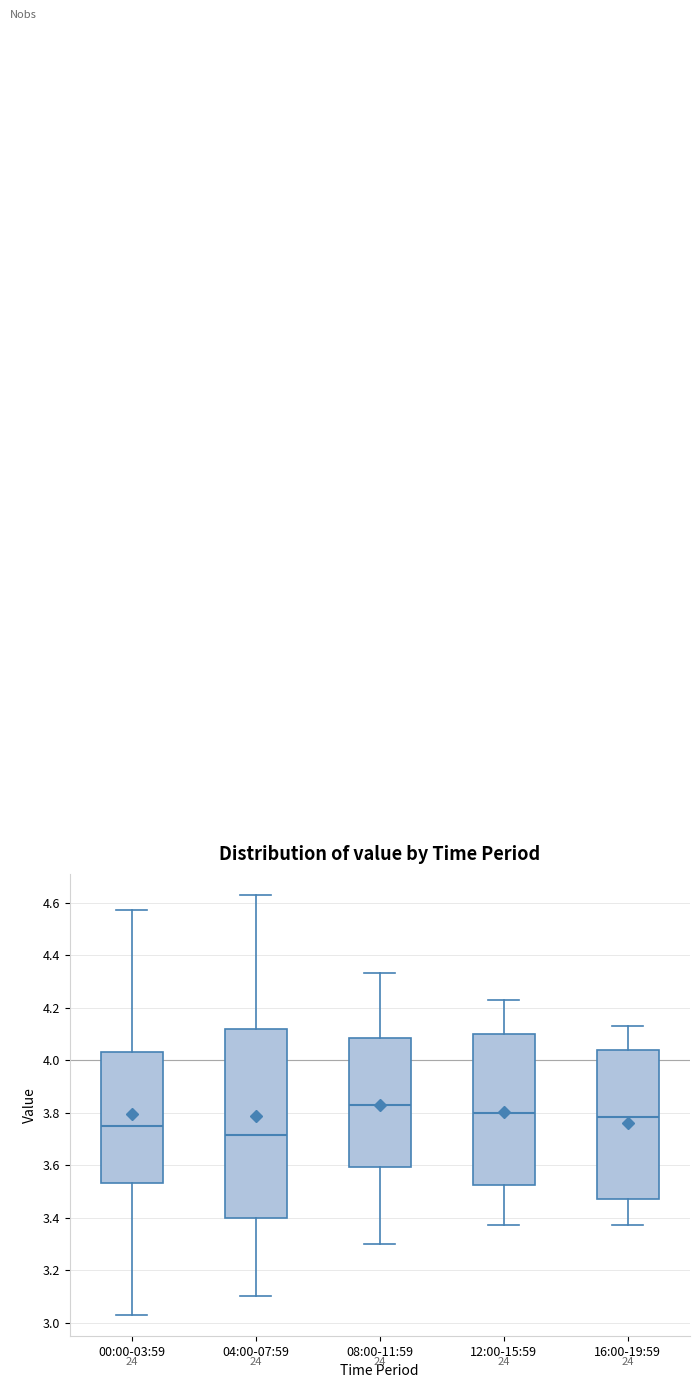

Which box's median line is the highest?

08:00-11:59